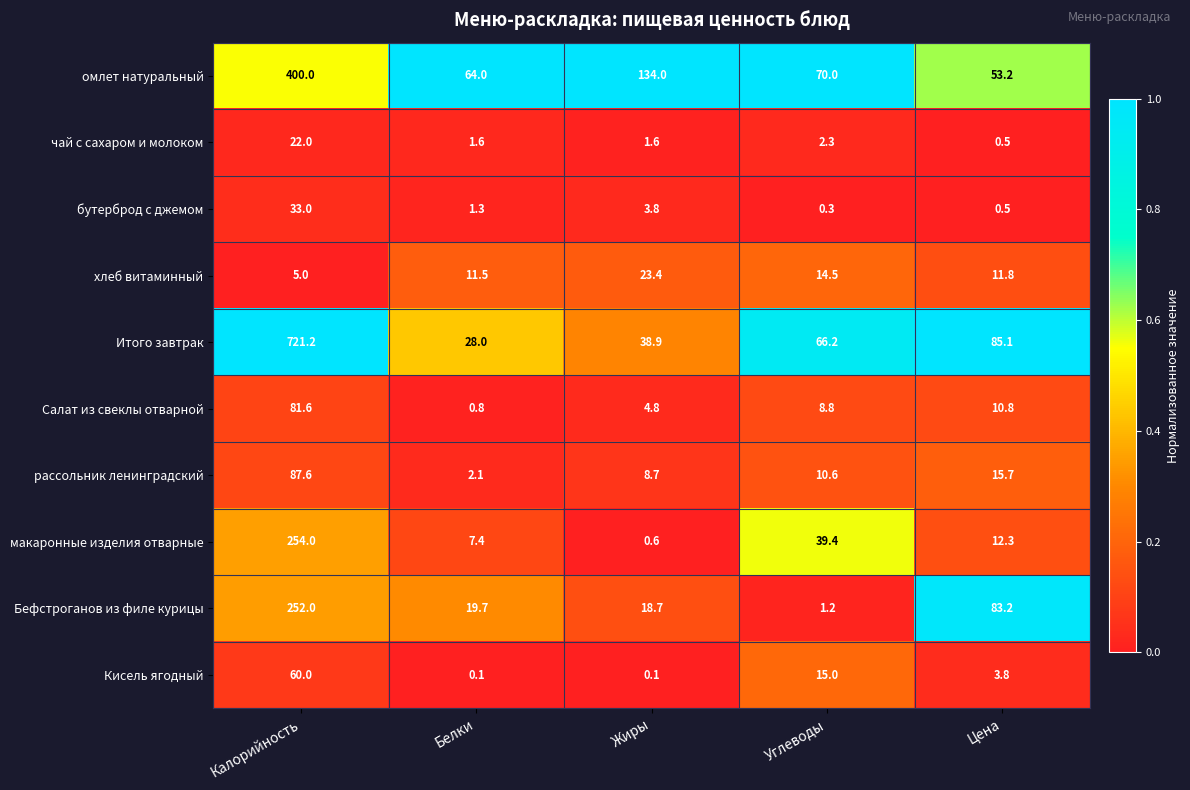

At which category is the sum across all series the highest?

Калорийность